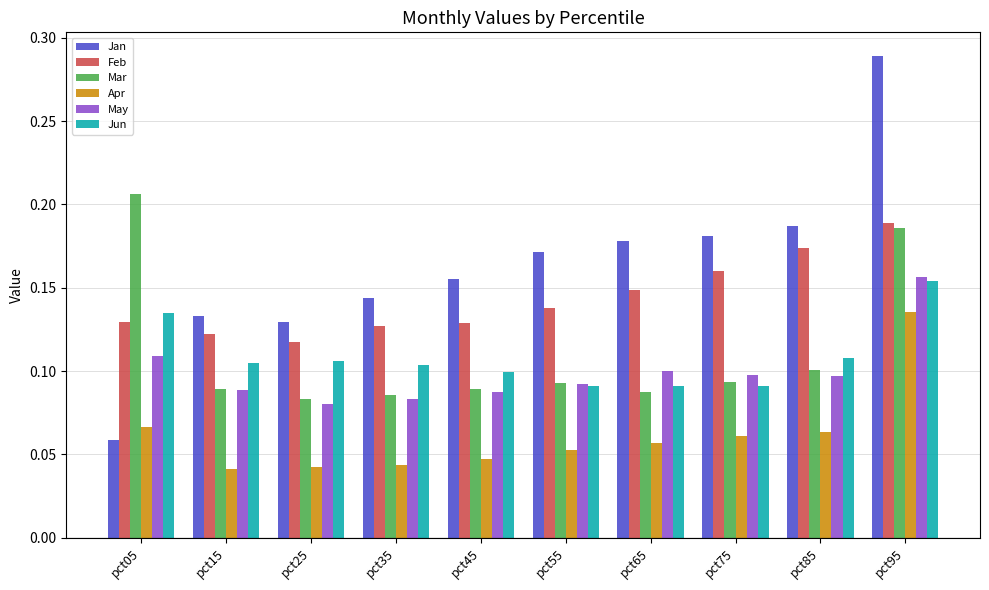

Which category has the highest value across all series?

pct95